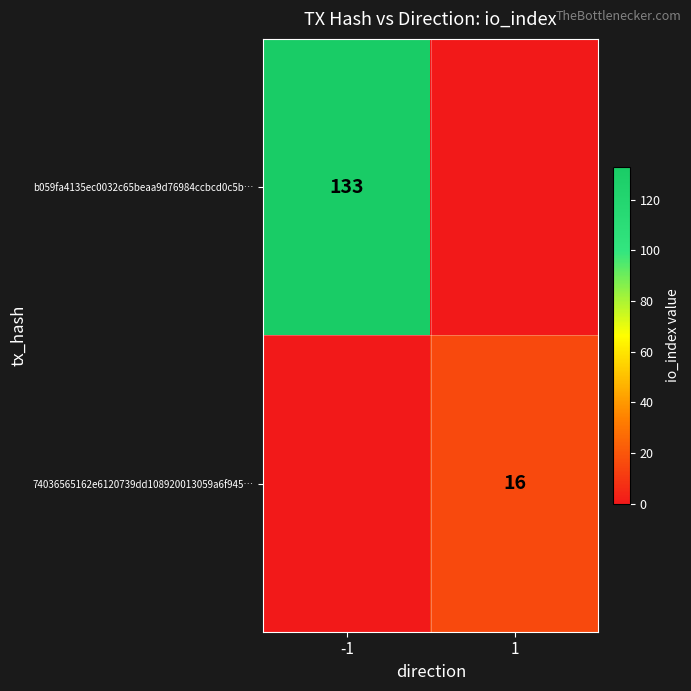

At which category does the chart reach its peak across all series?

-1